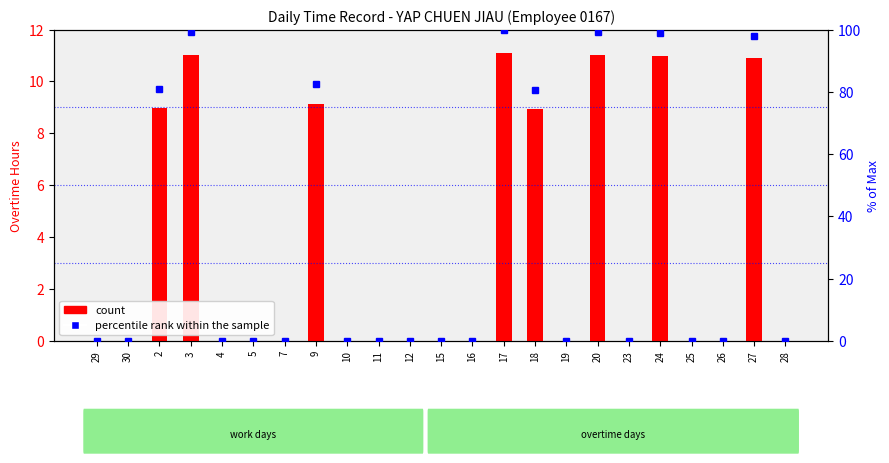

How many categories are shown in the chart?

23